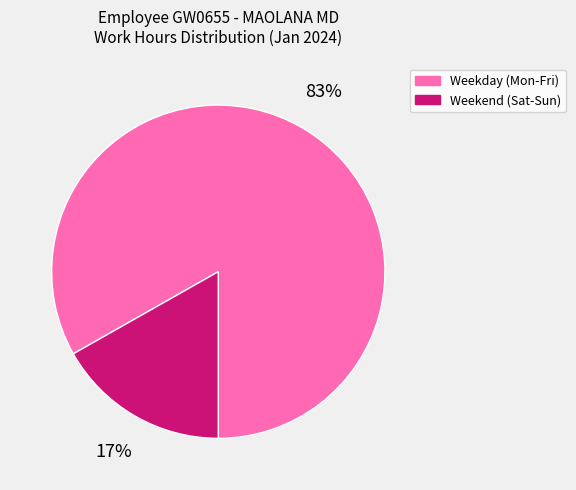

To the nearest percent, what percentage of the pie is Weekend (Sat-Sun)?

17%